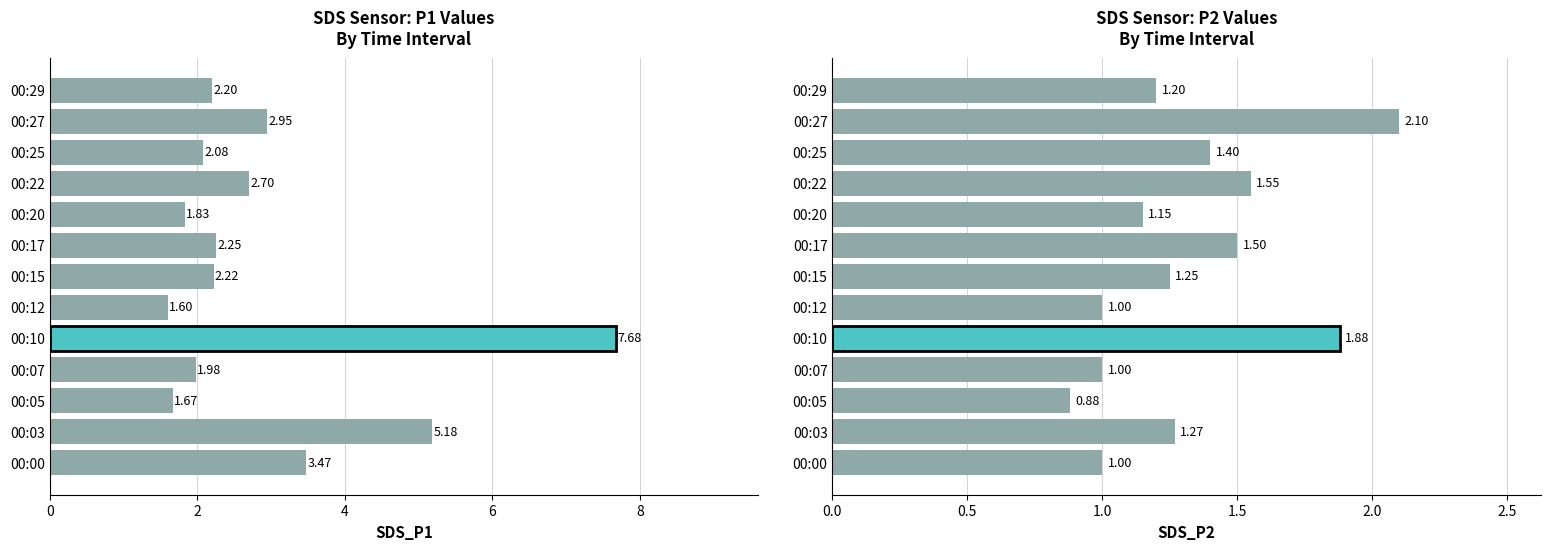

At 00:27, list the series in order from largest to smallest.

SDS_P1, SDS_P2